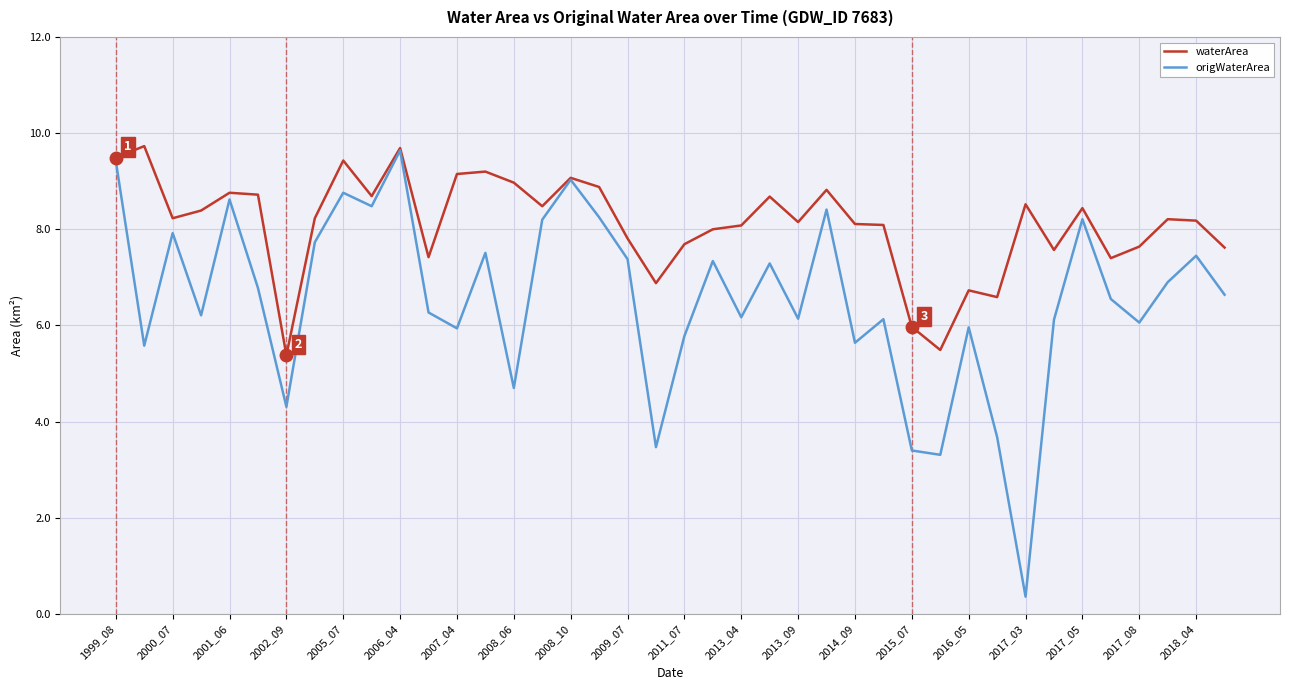

What is the minimum value shown in the chart?

0.4